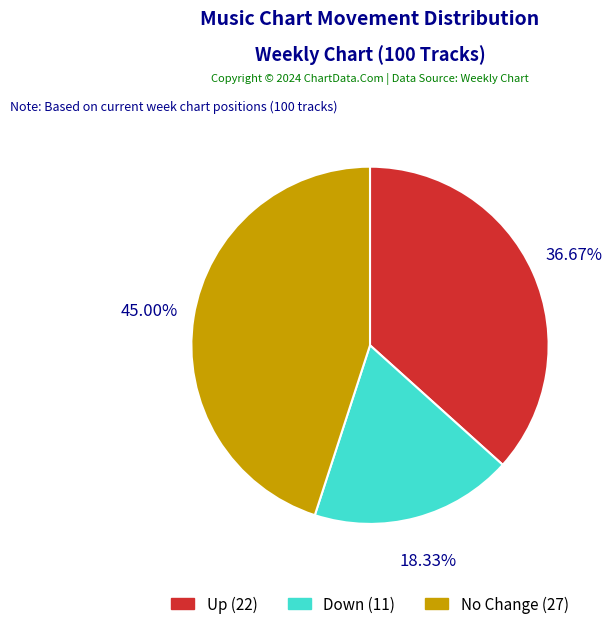

Does any single category account for the majority?

No